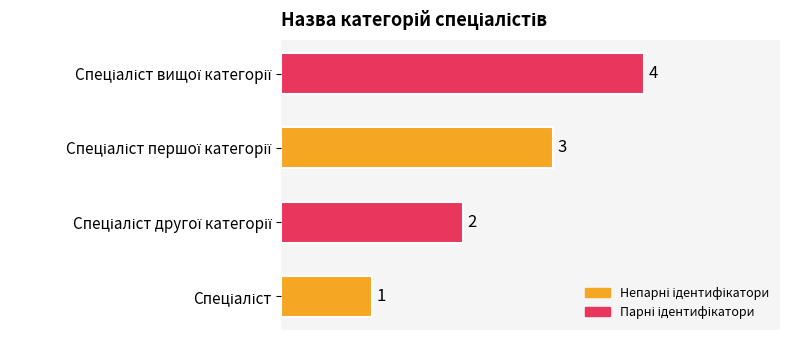

What is the sum of all values?

10